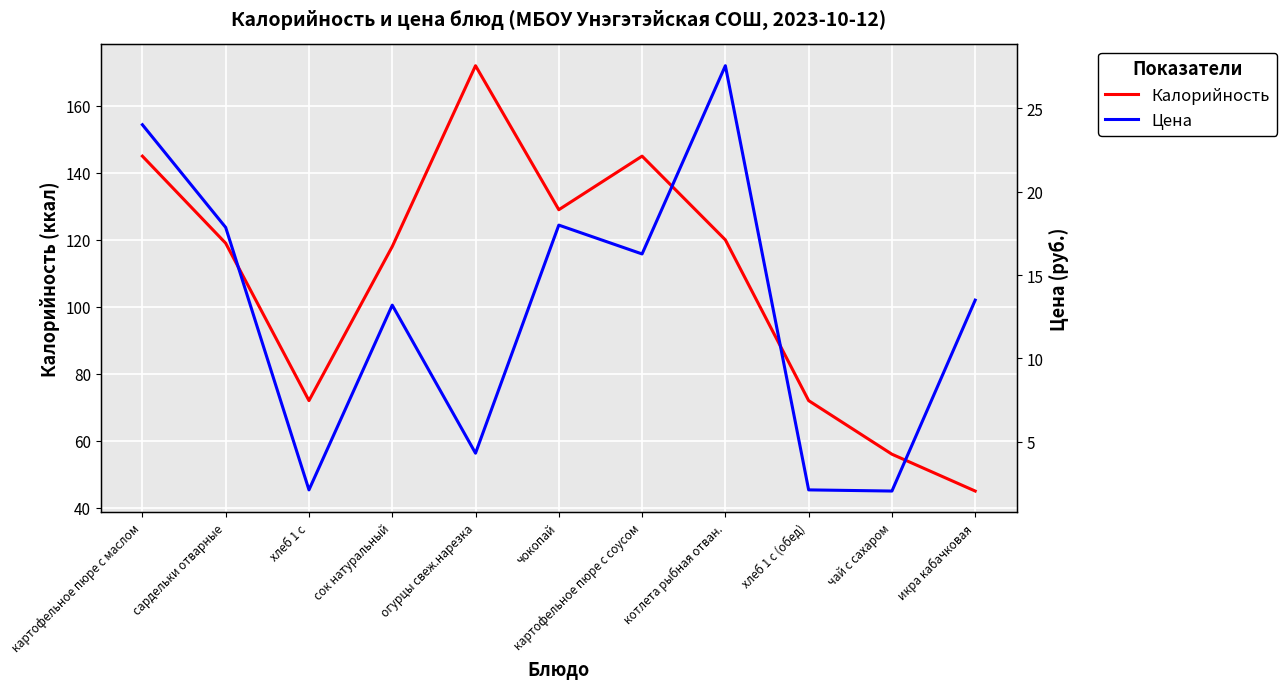

Where is Цена nearest to the value 14?

икра кабачковая